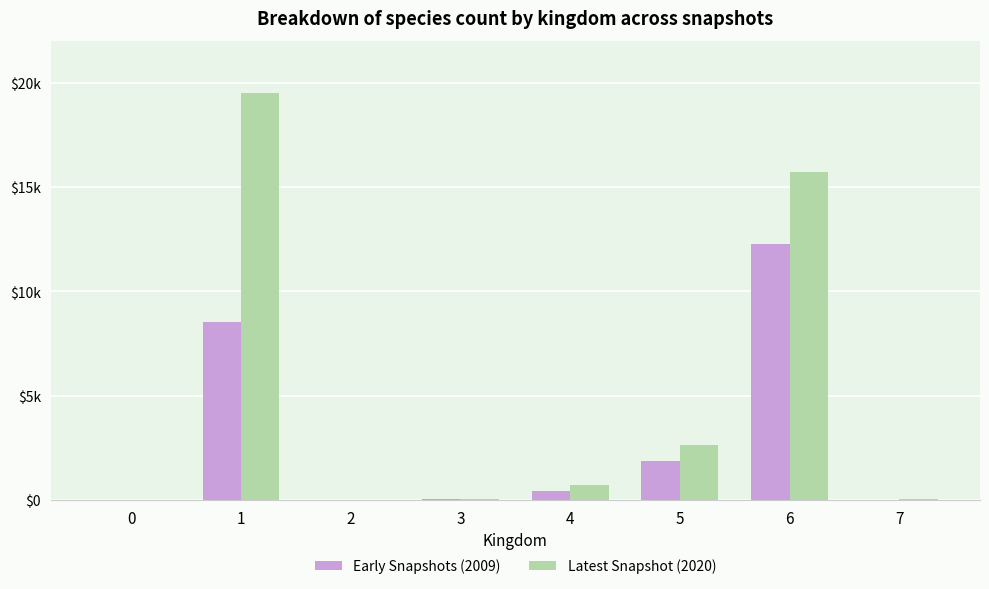

Are the bars horizontal?

No